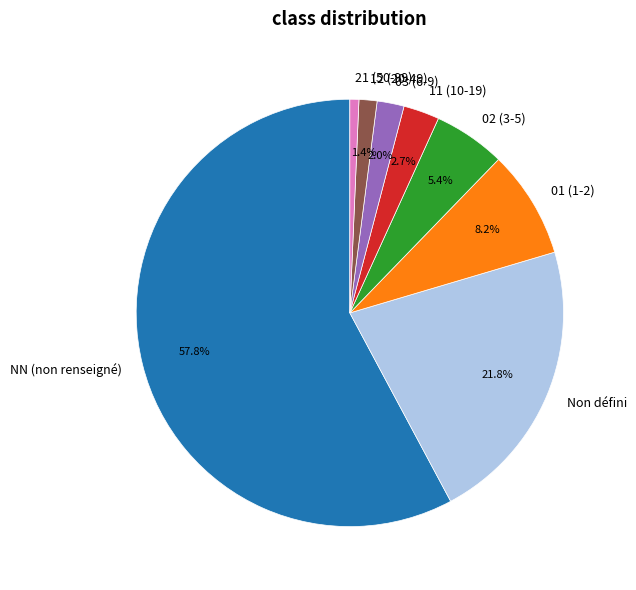

To the nearest percent, what is the difference between the largest and smallest slice percentages?

57%